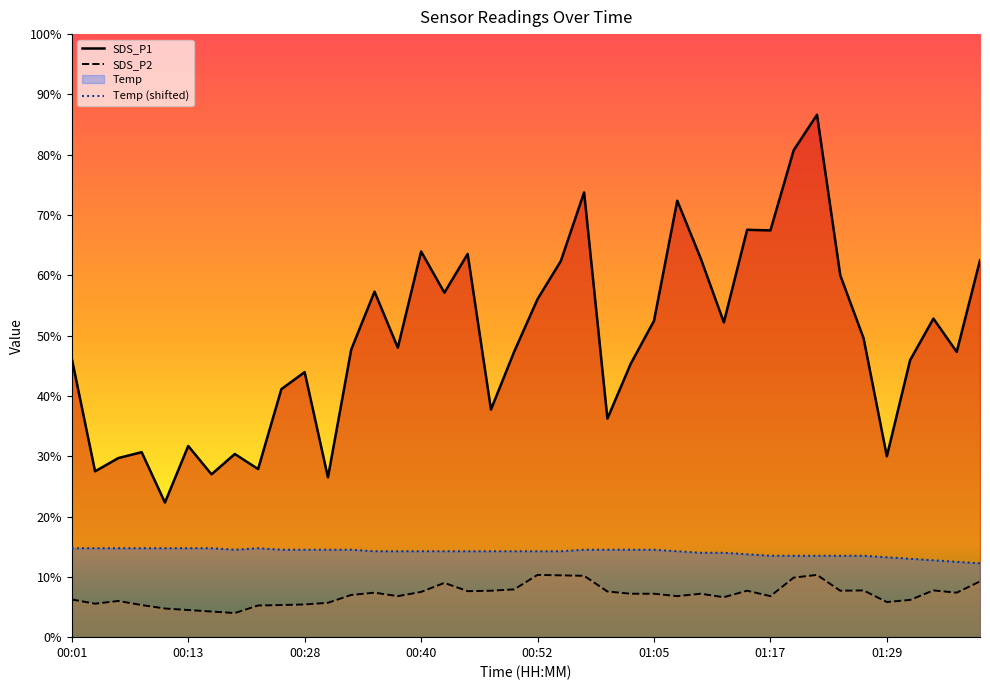

Which series has the widest spread of values?

SDS_P1